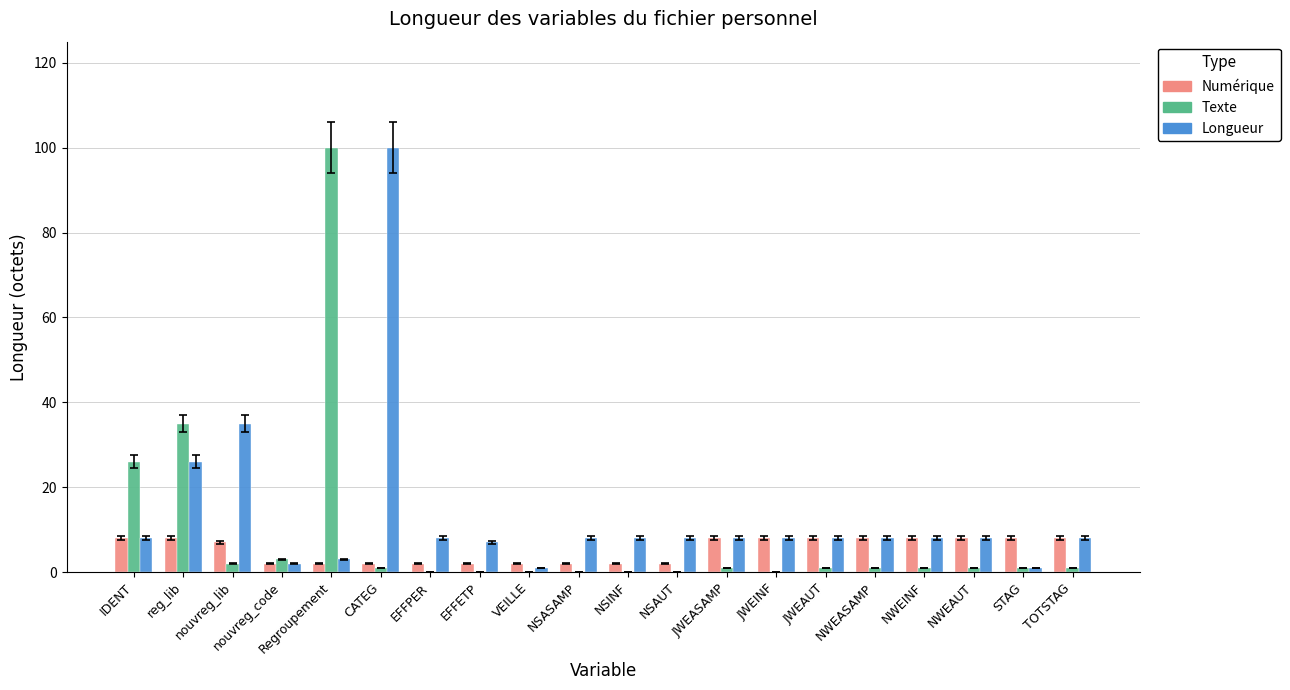

How many groups of bars are there?

20